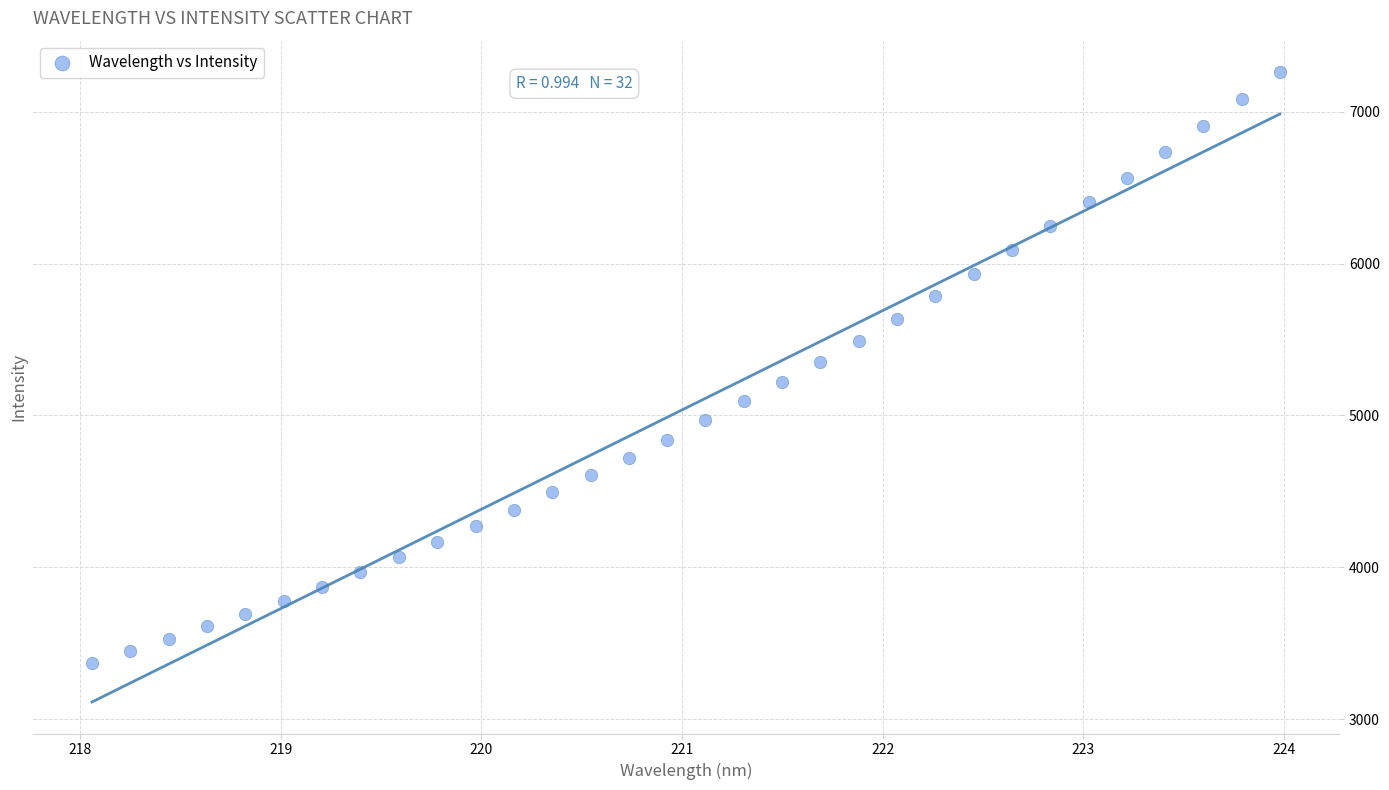

What is the range of X values (max minus min)?

5.9